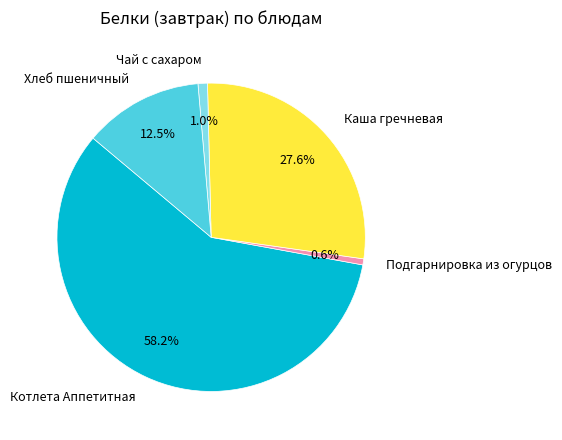

To the nearest percent, what is the combined percentage of Чай с сахаром and Каша гречневая?

29%